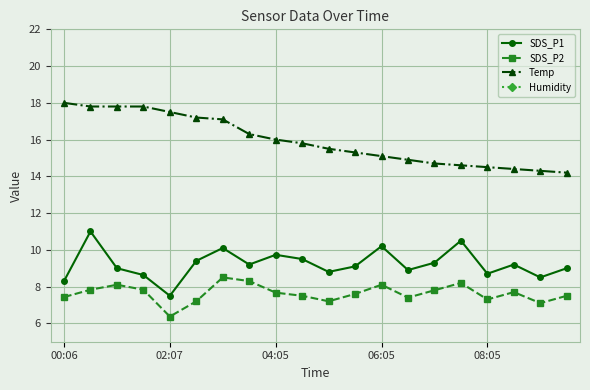

Which category has the lowest value in the SDS_P2 series?

02:07